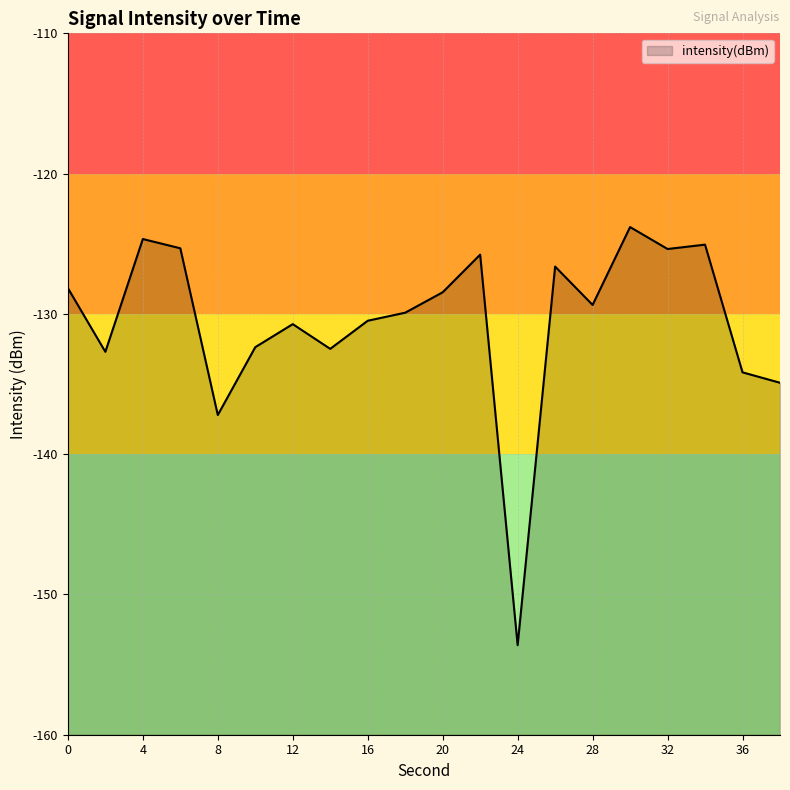

How many categories are shown in the chart?

20